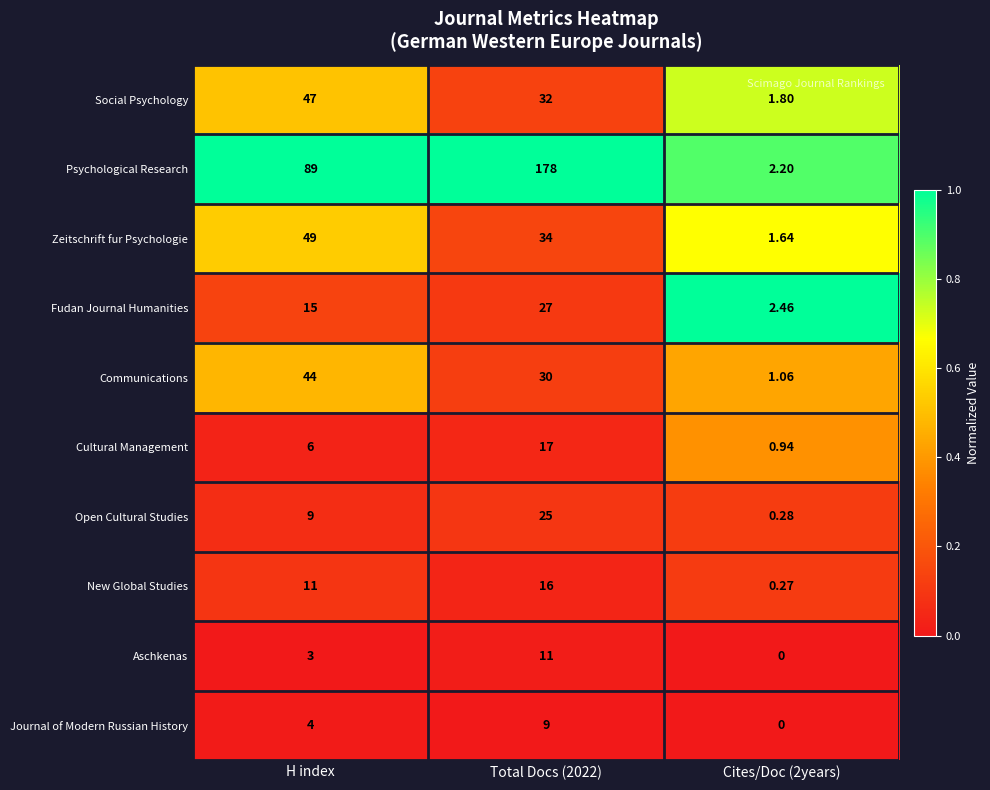

Where is Psychological Research nearest to the value 90?

H index